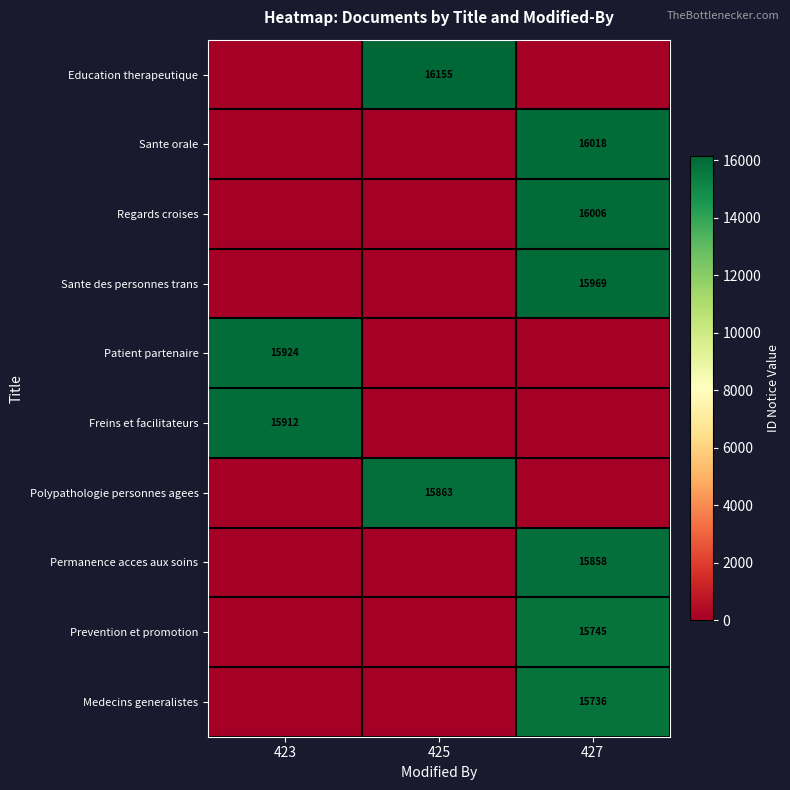

The value of Sante orale at 427 is 9452. True or false?

False